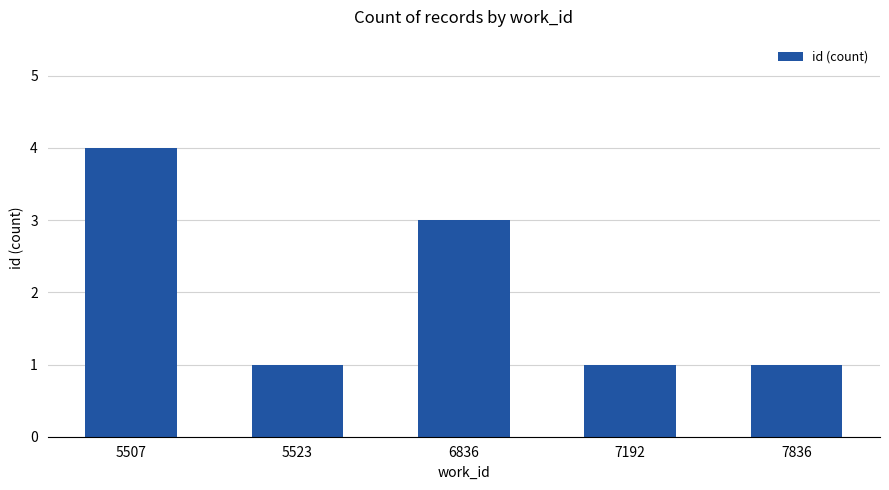

What is the greatest value displayed?

4